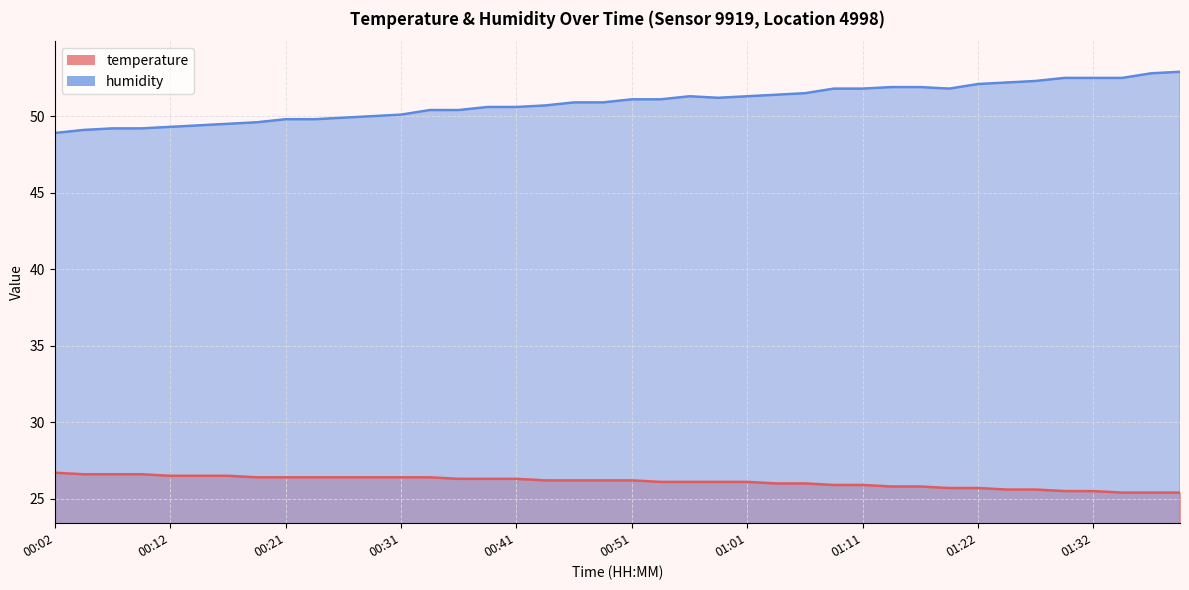

Is the value of temperature at 00:04 greater than the value of humidity at 00:41?

No